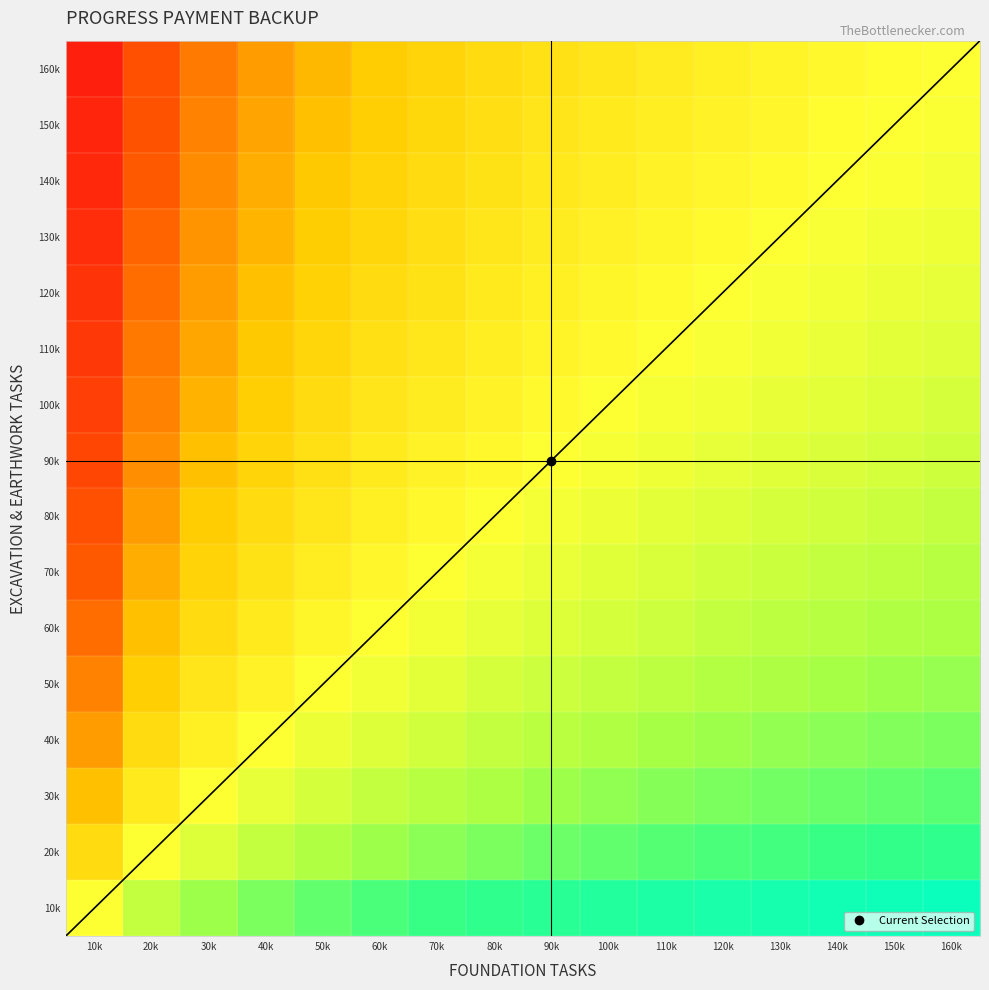

Reading left to right, what are all the values shown in this chart?

10k: 10k=1.0	20k=2.0	30k=3.0	40k=4.0	50k=5.0	60k=6.0	70k=7.0	80k=8.0	90k=9.0	100k=10.0	110k=11.0	120k=12.0	130k=13.0	140k=14.0	150k=15.0	160k=16.0
20k: 10k=0.5	20k=1.0	30k=1.5	40k=2.0	50k=2.5	60k=3.0	70k=3.5	80k=4.0	90k=4.5	100k=5.0	110k=5.5	120k=6.0	130k=6.5	140k=7.0	150k=7.5	160k=8.0
30k: 10k=0.3	20k=0.7	30k=1.0	40k=1.3	50k=1.7	60k=2.0	70k=2.3	80k=2.7	90k=3.0	100k=3.3	110k=3.7	120k=4.0	130k=4.3	140k=4.7	150k=5.0	160k=5.3
40k: 10k=0.2	20k=0.5	30k=0.8	40k=1.0	50k=1.2	60k=1.5	70k=1.8	80k=2.0	90k=2.2	100k=2.5	110k=2.8	120k=3.0	130k=3.2	140k=3.5	150k=3.8	160k=4.0
50k: 10k=0.2	20k=0.4	30k=0.6	40k=0.8	50k=1.0	60k=1.2	70k=1.4	80k=1.6	90k=1.8	100k=2.0	110k=2.2	120k=2.4	130k=2.6	140k=2.8	150k=3.0	160k=3.2
60k: 10k=0.2	20k=0.3	30k=0.5	40k=0.7	50k=0.8	60k=1.0	70k=1.2	80k=1.3	90k=1.5	100k=1.7	110k=1.8	120k=2.0	130k=2.2	140k=2.3	150k=2.5	160k=2.7
70k: 10k=0.1	20k=0.3	30k=0.4	40k=0.6	50k=0.7	60k=0.9	70k=1.0	80k=1.1	90k=1.3	100k=1.4	110k=1.6	120k=1.7	130k=1.9	140k=2.0	150k=2.1	160k=2.3
80k: 10k=0.1	20k=0.2	30k=0.4	40k=0.5	50k=0.6	60k=0.8	70k=0.9	80k=1.0	90k=1.1	100k=1.2	110k=1.4	120k=1.5	130k=1.6	140k=1.8	150k=1.9	160k=2.0
90k: 10k=0.1	20k=0.2	30k=0.3	40k=0.4	50k=0.6	60k=0.7	70k=0.8	80k=0.9	90k=1.0	100k=1.1	110k=1.2	120k=1.3	130k=1.4	140k=1.6	150k=1.7	160k=1.8
100k: 10k=0.1	20k=0.2	30k=0.3	40k=0.4	50k=0.5	60k=0.6	70k=0.7	80k=0.8	90k=0.9	100k=1.0	110k=1.1	120k=1.2	130k=1.3	140k=1.4	150k=1.5	160k=1.6
110k: 10k=0.1	20k=0.2	30k=0.3	40k=0.4	50k=0.5	60k=0.5	70k=0.6	80k=0.7	90k=0.8	100k=0.9	110k=1.0	120k=1.1	130k=1.2	140k=1.3	150k=1.4	160k=1.5
120k: 10k=0.1	20k=0.2	30k=0.2	40k=0.3	50k=0.4	60k=0.5	70k=0.6	80k=0.7	90k=0.8	100k=0.8	110k=0.9	120k=1.0	130k=1.1	140k=1.2	150k=1.2	160k=1.3
130k: 10k=0.1	20k=0.2	30k=0.2	40k=0.3	50k=0.4	60k=0.5	70k=0.5	80k=0.6	90k=0.7	100k=0.8	110k=0.8	120k=0.9	130k=1.0	140k=1.1	150k=1.2	160k=1.2
140k: 10k=0.1	20k=0.1	30k=0.2	40k=0.3	50k=0.4	60k=0.4	70k=0.5	80k=0.6	90k=0.6	100k=0.7	110k=0.8	120k=0.9	130k=0.9	140k=1.0	150k=1.1	160k=1.1
150k: 10k=0.1	20k=0.1	30k=0.2	40k=0.3	50k=0.3	60k=0.4	70k=0.5	80k=0.5	90k=0.6	100k=0.7	110k=0.7	120k=0.8	130k=0.9	140k=0.9	150k=1.0	160k=1.1
160k: 10k=0.1	20k=0.1	30k=0.2	40k=0.2	50k=0.3	60k=0.4	70k=0.4	80k=0.5	90k=0.6	100k=0.6	110k=0.7	120k=0.8	130k=0.8	140k=0.9	150k=0.9	160k=1.0